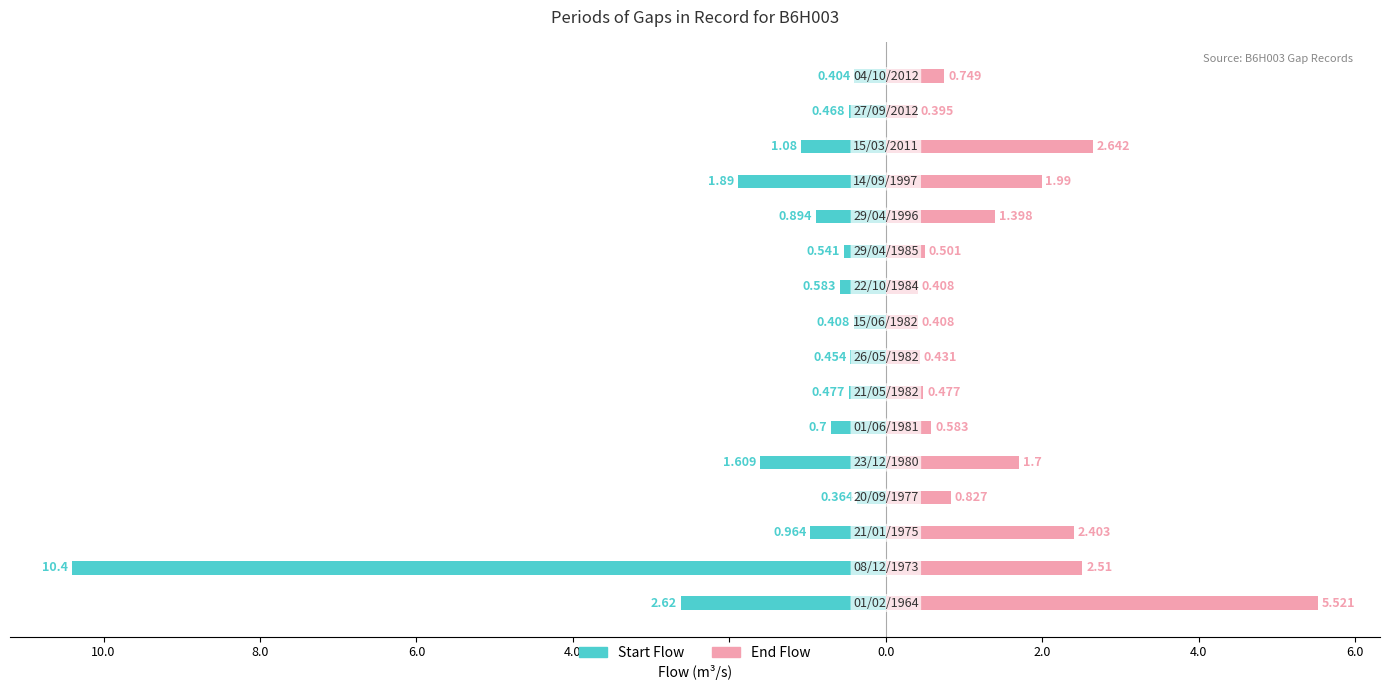

Rank the series at 4.0 from highest to lowest value.

End Flow, Start Flow